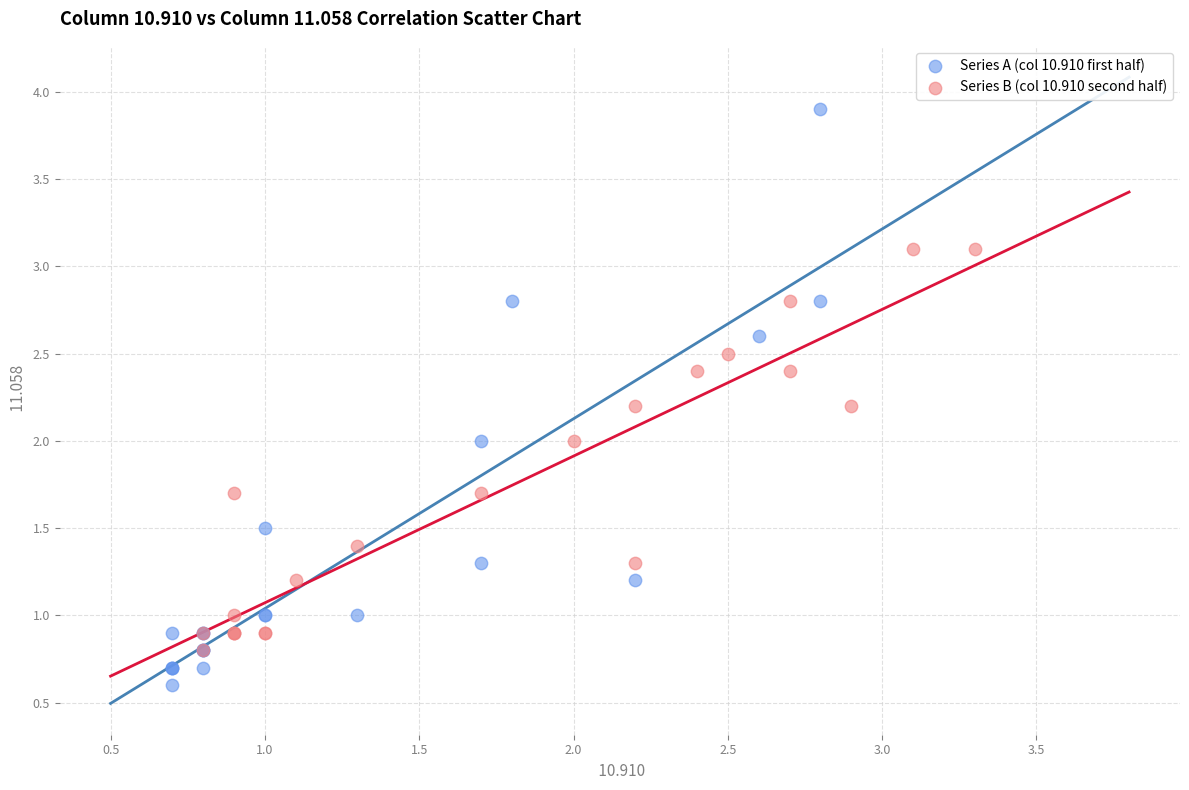

Which series has the widest spread of Y values?

Series A (col 10.910 first half)